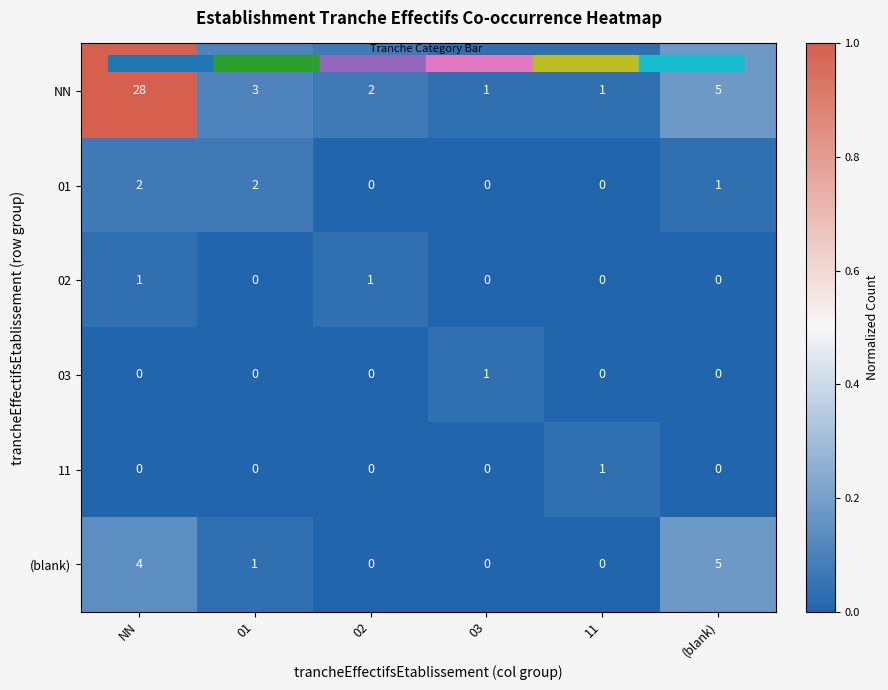

True or false: NN has a value of 1 at 02.

False